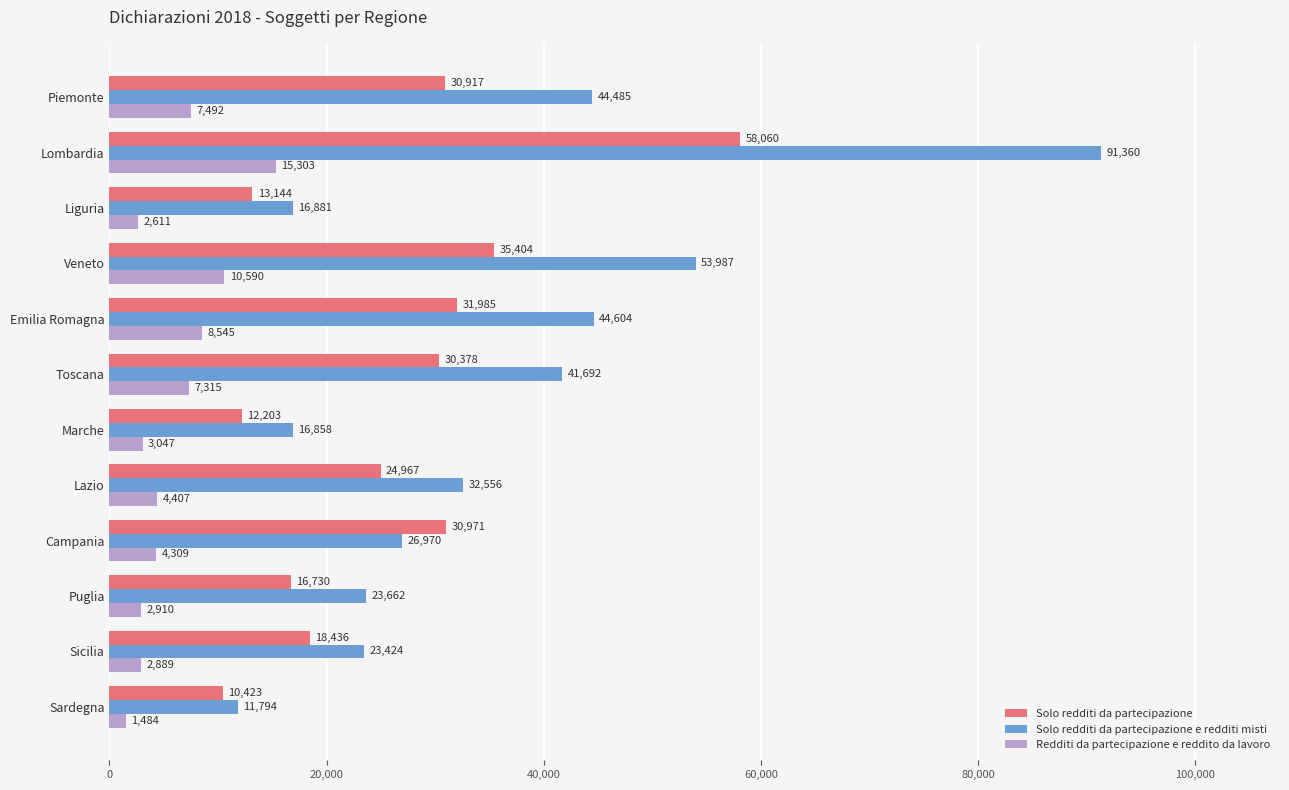

Is it true that Solo redditi da partecipazione equals 18436 at Sicilia?

True